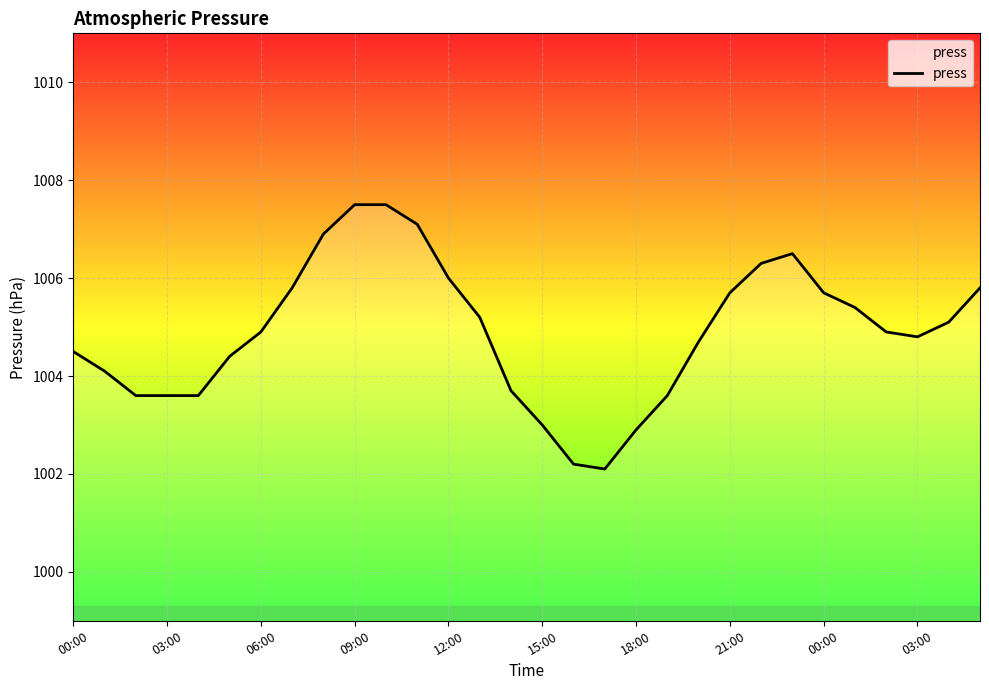

What is the difference between the maximum and minimum values?

5.4